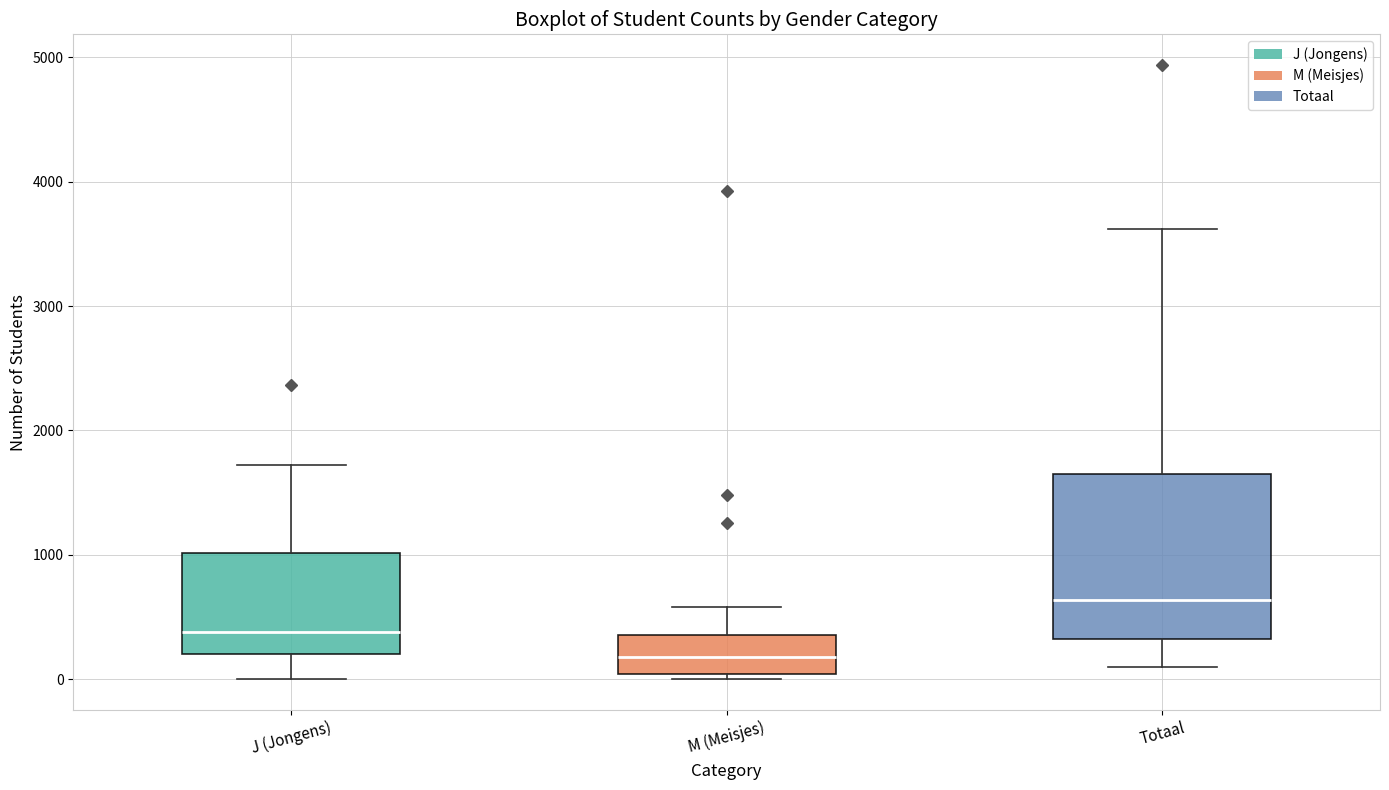

Reading left to right, read every box against the y-axis: the position of its median line, the range the box covers, and the ends of its whiskers. The values are not printed on the chart, so give them approximately, as read against the axis.

J (Jongens): median 400, box 200 to 1000, whiskers 0 to 1700
M (Meisjes): median 200, box 0 to 400, whiskers 0 (just below the box's lower edge) to 600
Totaal: median 600, box 300 to 1600, whiskers 100 to 3600